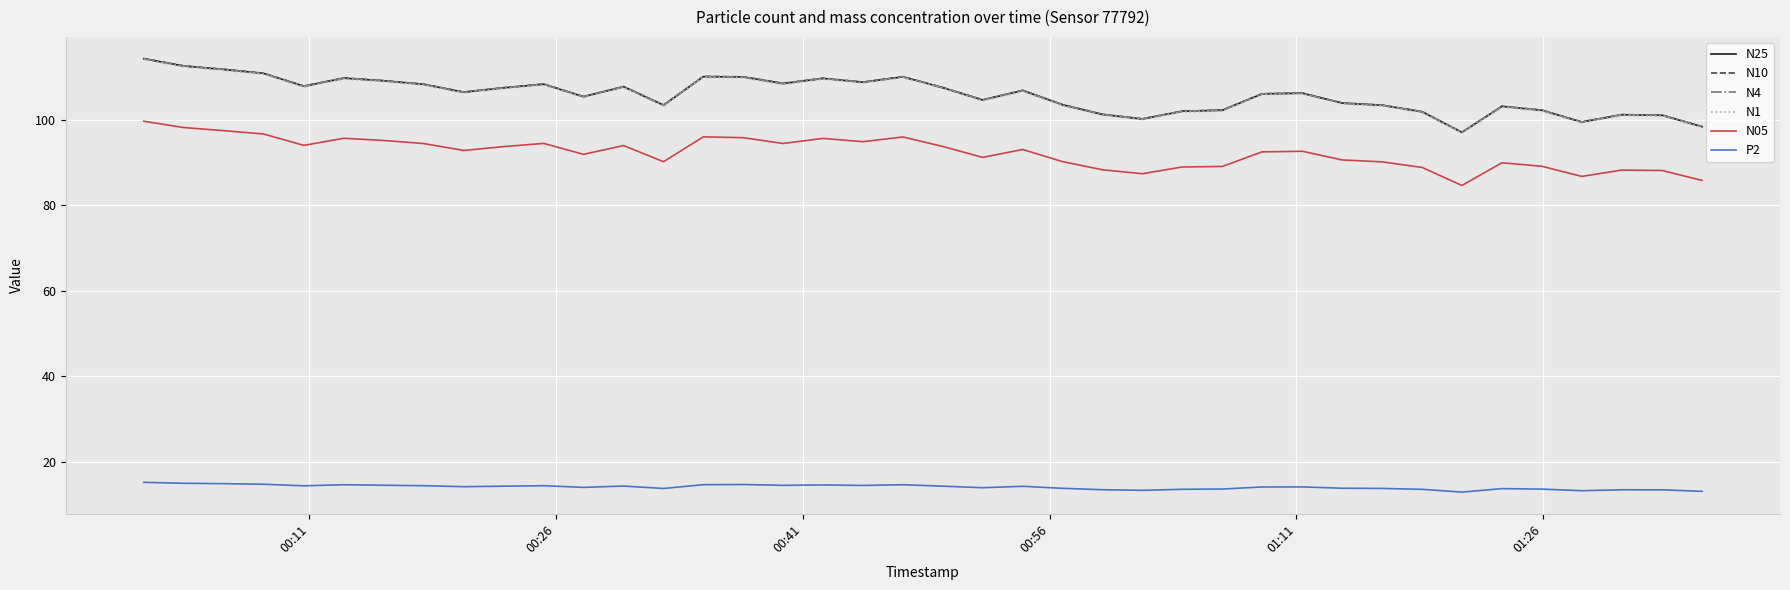

What is the lowest value of the N05 series?

84.7